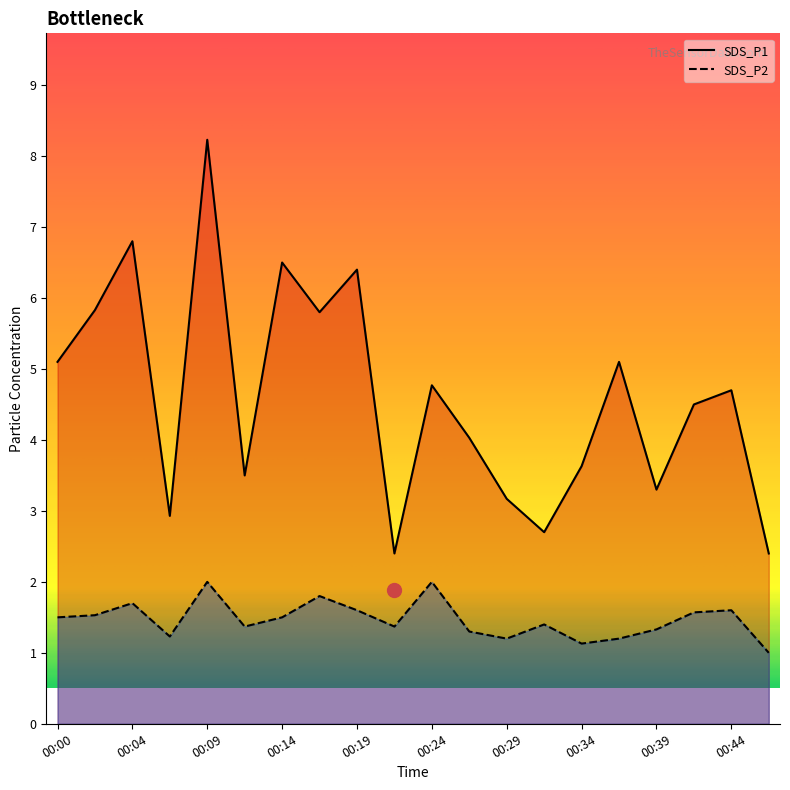

What value does the SDS_P2 series have at 00:39?

1.3